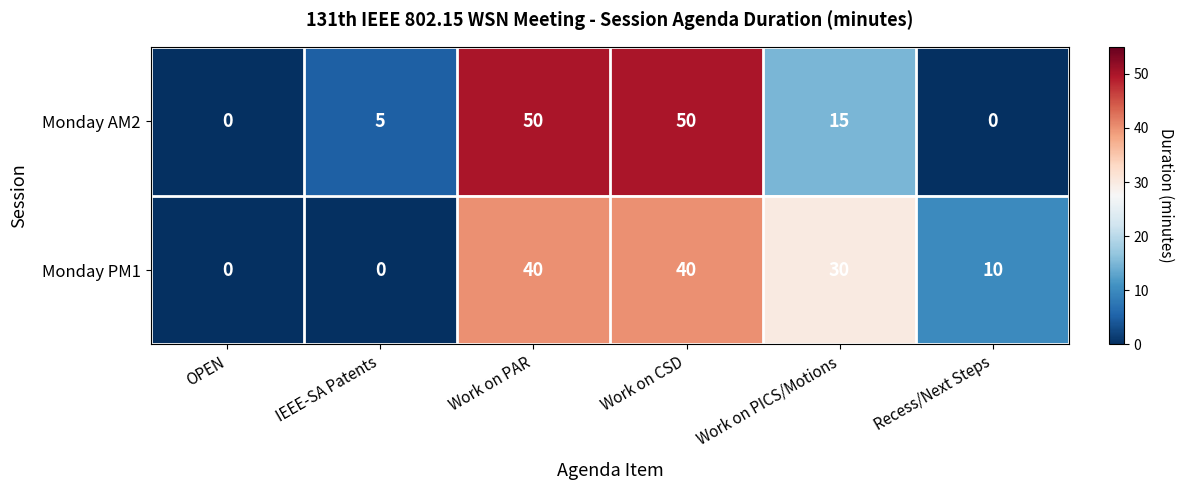

What is the sum of all Monday AM2 values?

120